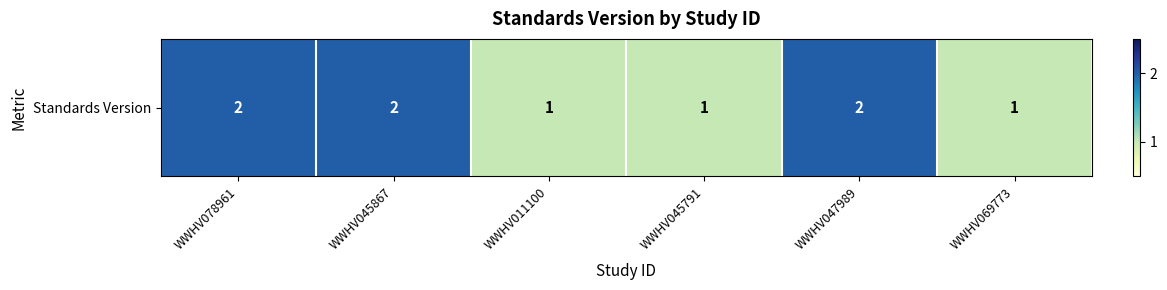

How many data points does each series have?

6